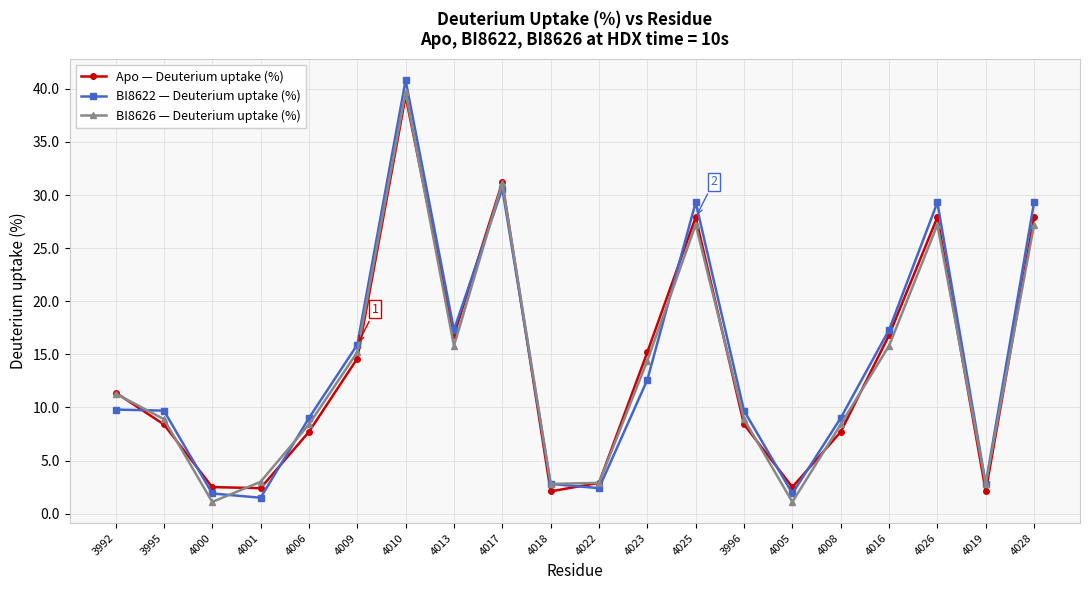

Does the chart have visible grid lines?

Yes